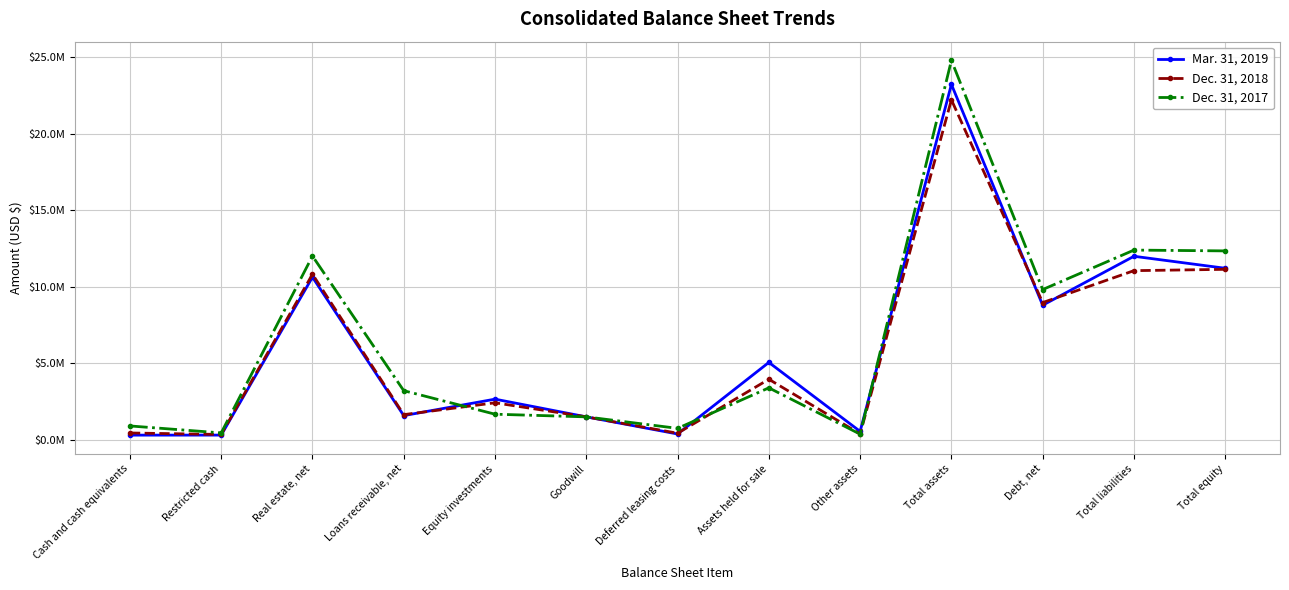

How many times do Mar. 31, 2019 and Dec. 31, 2018 cross each other?

4